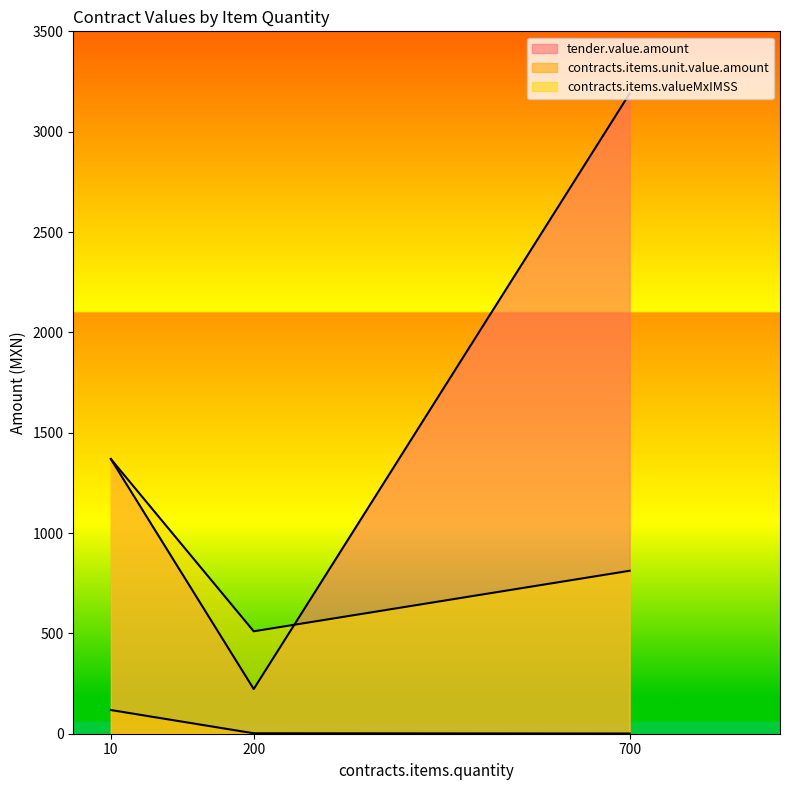

What is the difference between the maximum and minimum values in the contracts.items.unit.value.amount series?

117.0